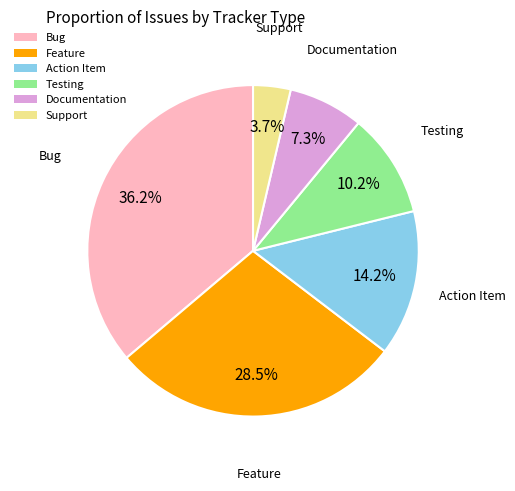

What percentage is the Support slice, to the nearest percent?

4%